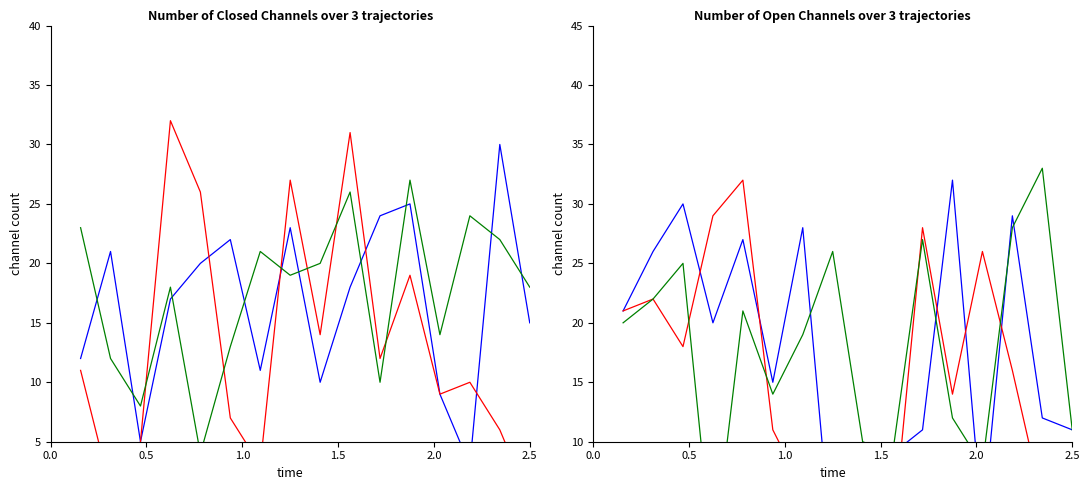

Does the chart display data point markers on the line(s)?

No